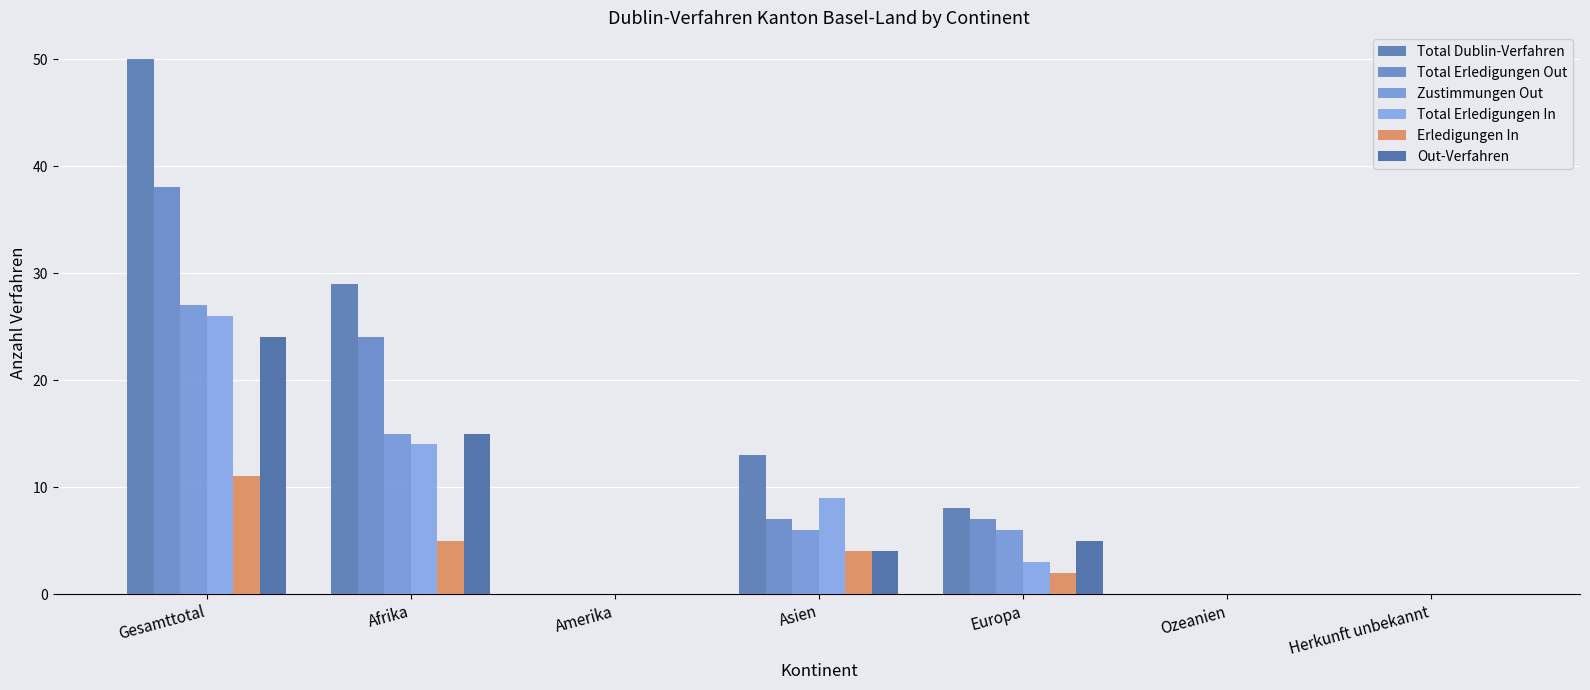

Does the chart contain stacked bars?

No